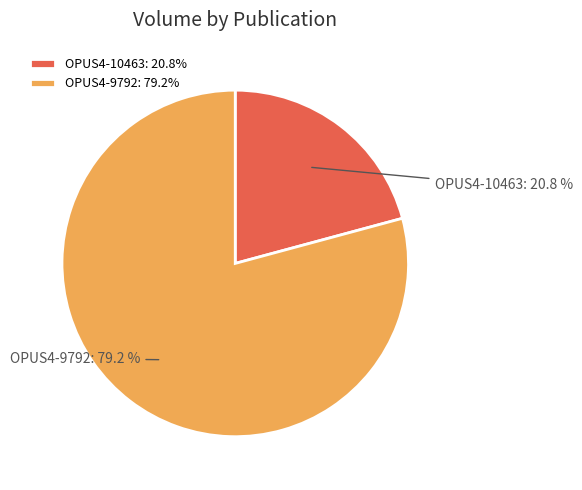

True or false: OPUS4-10463 accounts for 21% of the total.

True